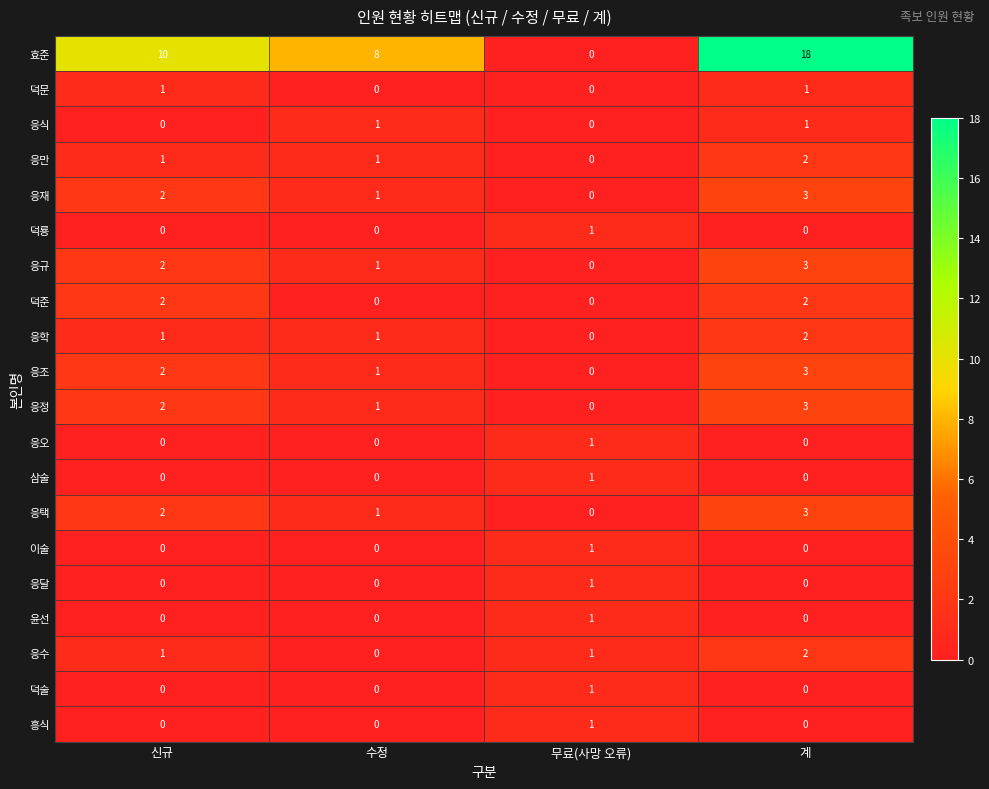

At how many categories does at least one series exceed 17?

1